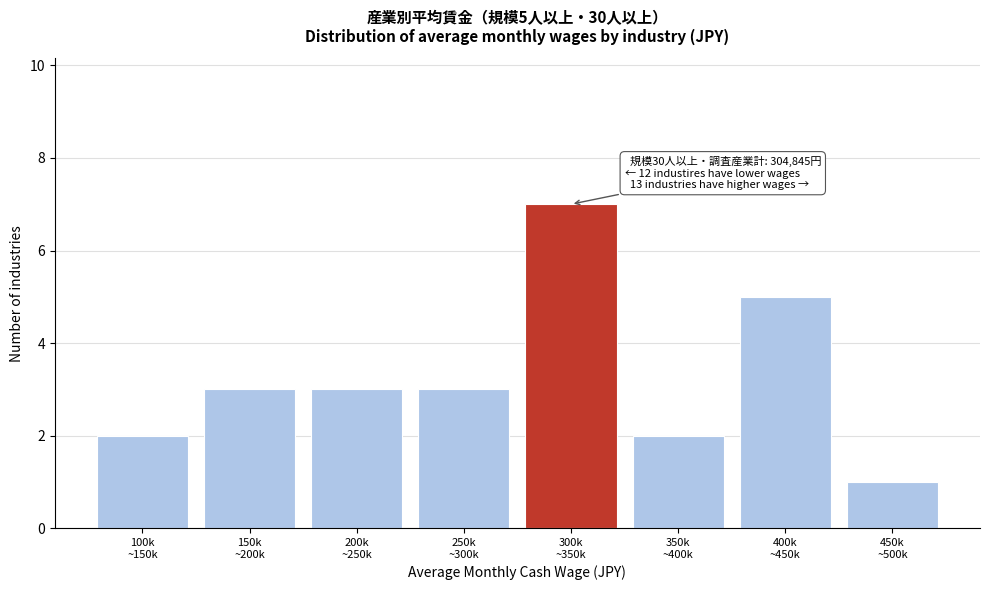

Reading left to right, transcribe all the data shown in this chart.

2	3	3	3	7	2	5	1